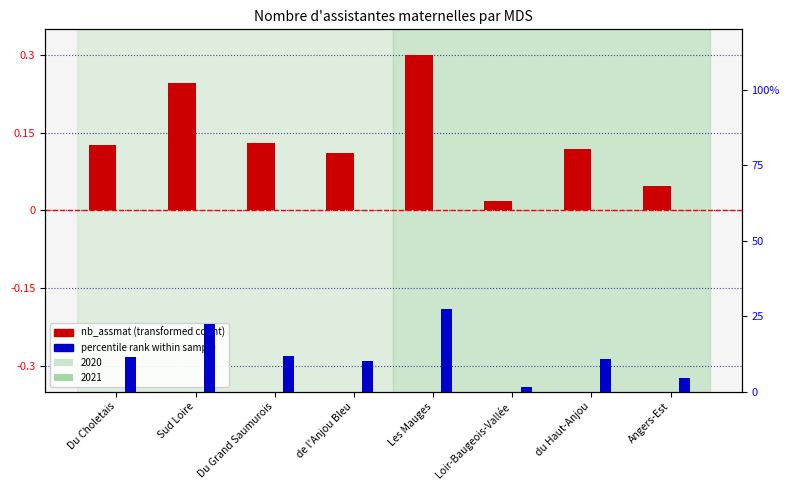

Which category has the lowest value across all series?

Loir-Baugeois-Vallée